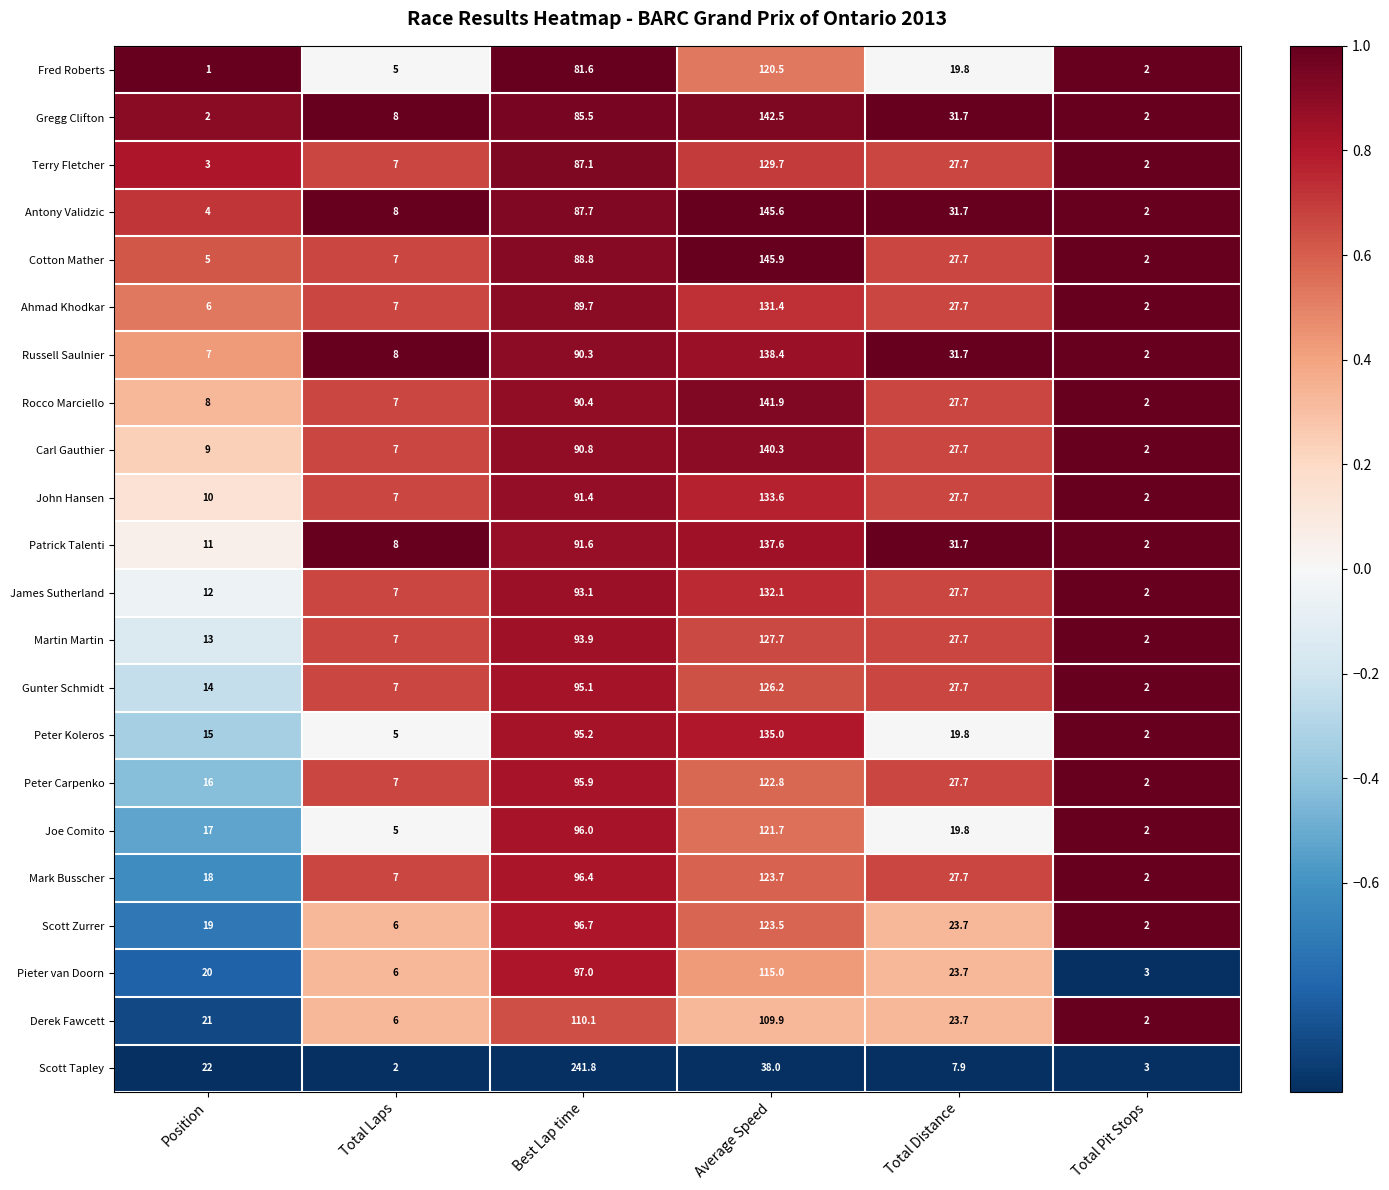

Which series has the largest range (max minus min)?

Scott Tapley